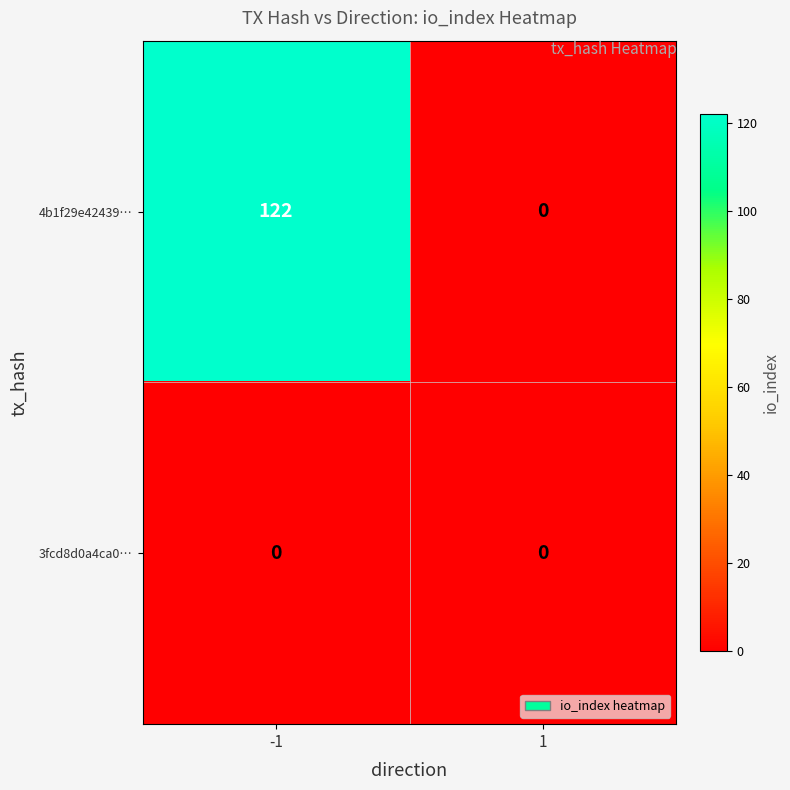

Rank the series by their maximum value, from highest to lowest.

4b1f29e42439…, 3fcd8d0a4ca0…